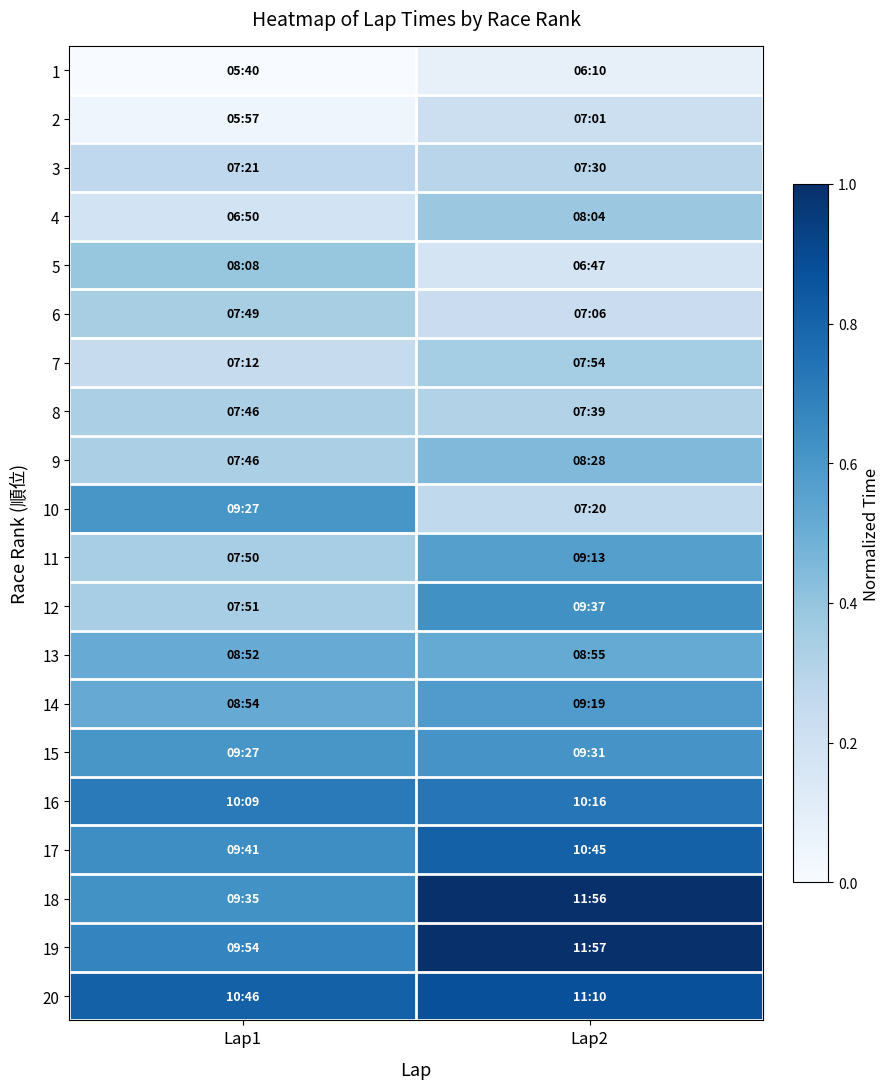

What is the total value across all series at Lap1?

8.5